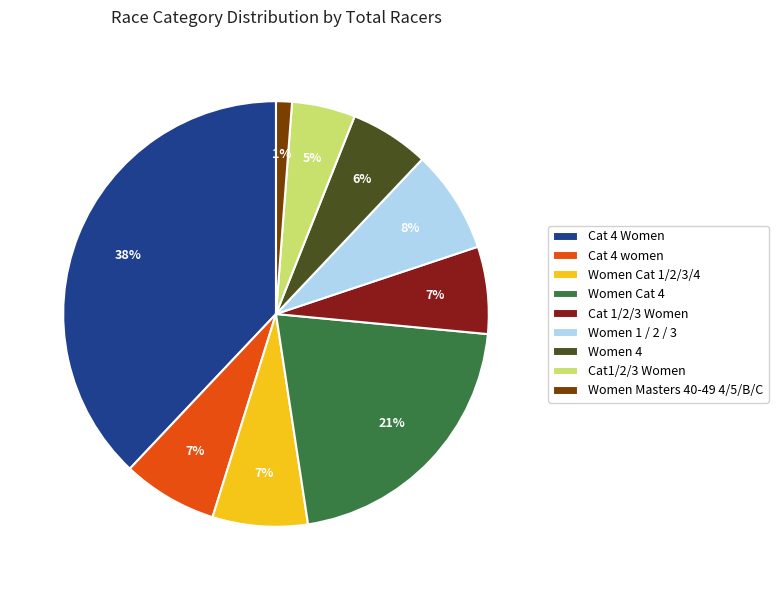

To the nearest percent, what is the combined percentage of Cat1/2/3 Women and Cat 4 women?

12%